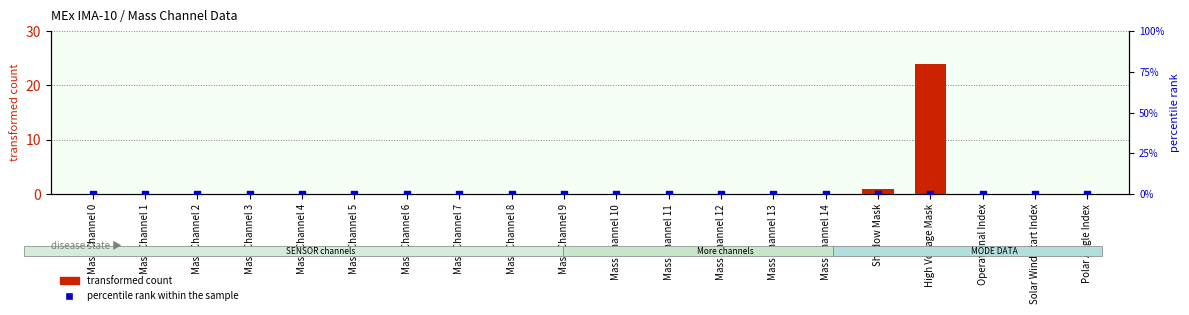

Which series contains the lowest Y value?

transformed count